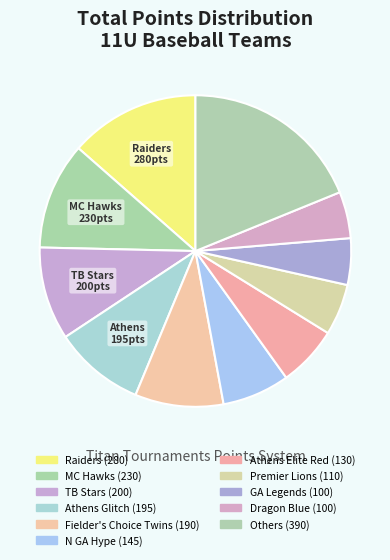

Count the number of slices in the pie.

11